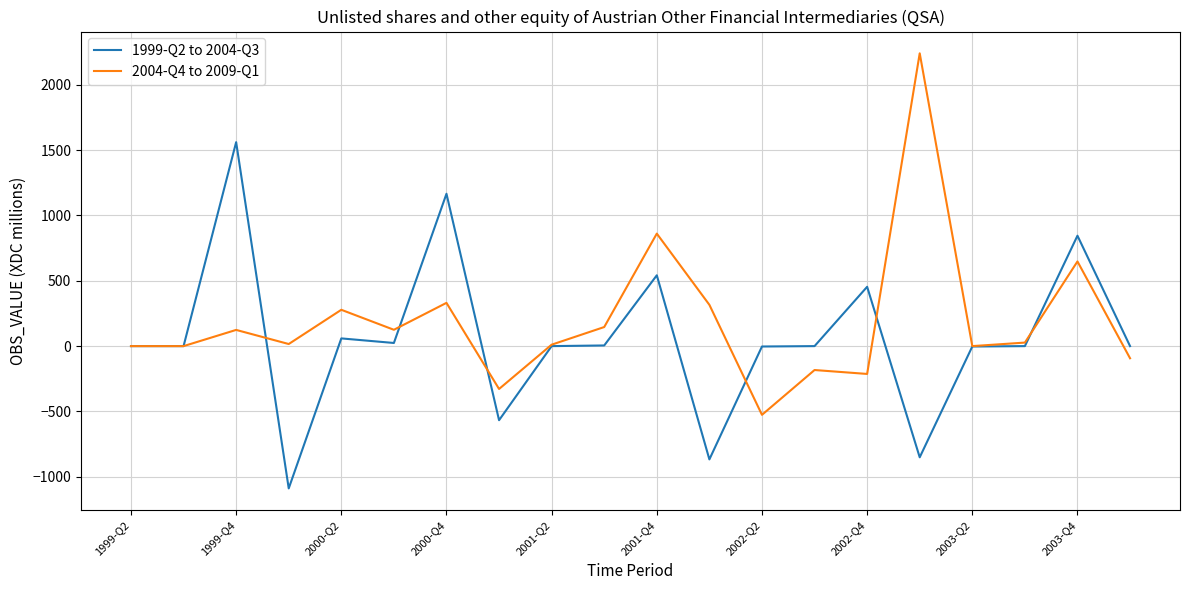

What is the minimum value shown in the chart?

-1089